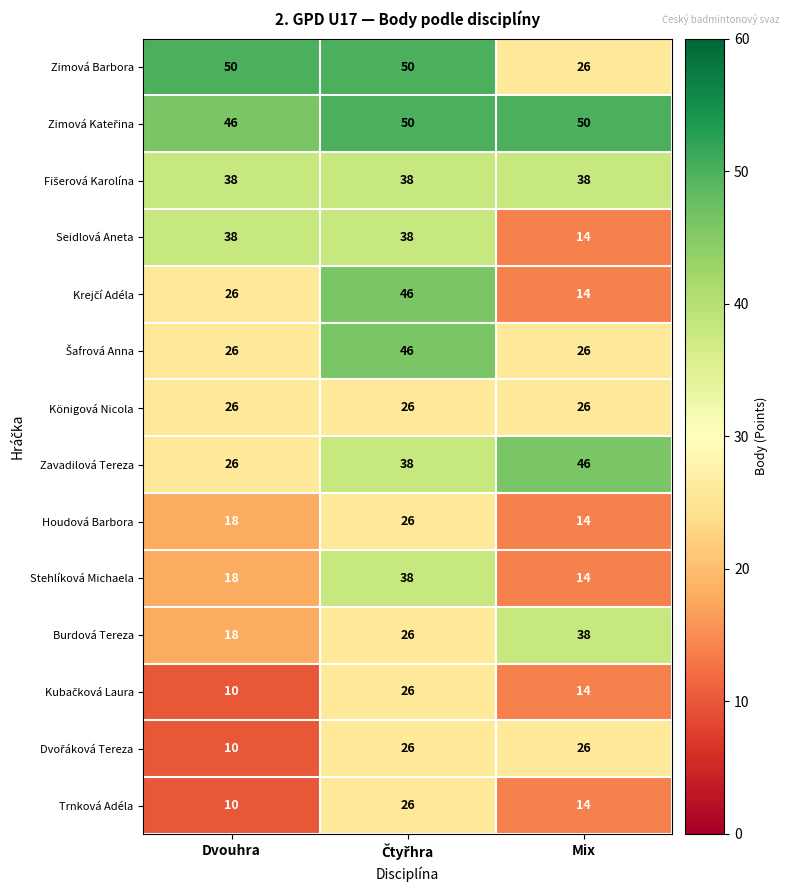

Count the Houdová Barbora values in the range 14 to 26.

3